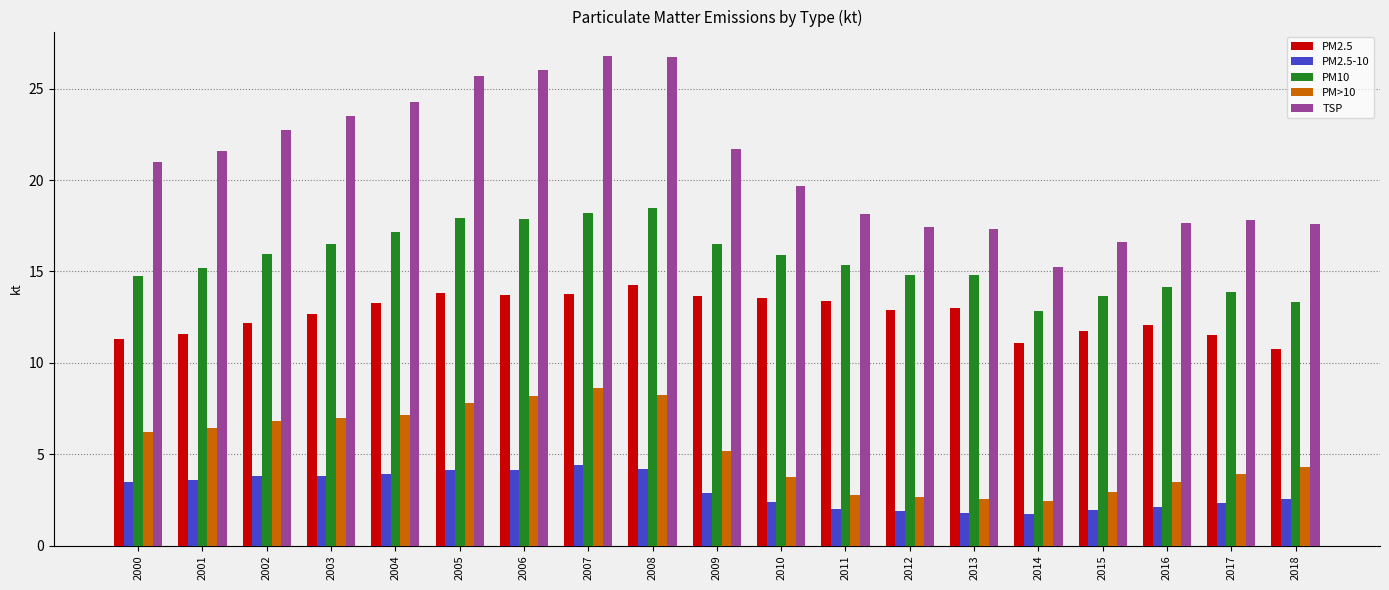

Which series has the largest total across all categories?

TSP